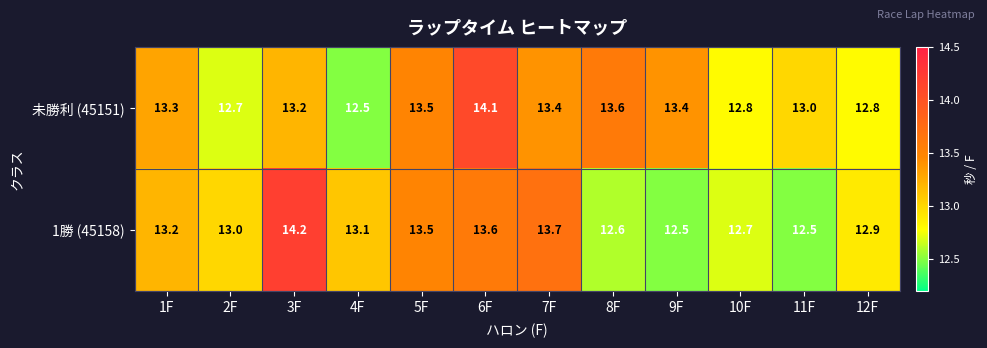

At how many categories does at least one series exceed 14?

2